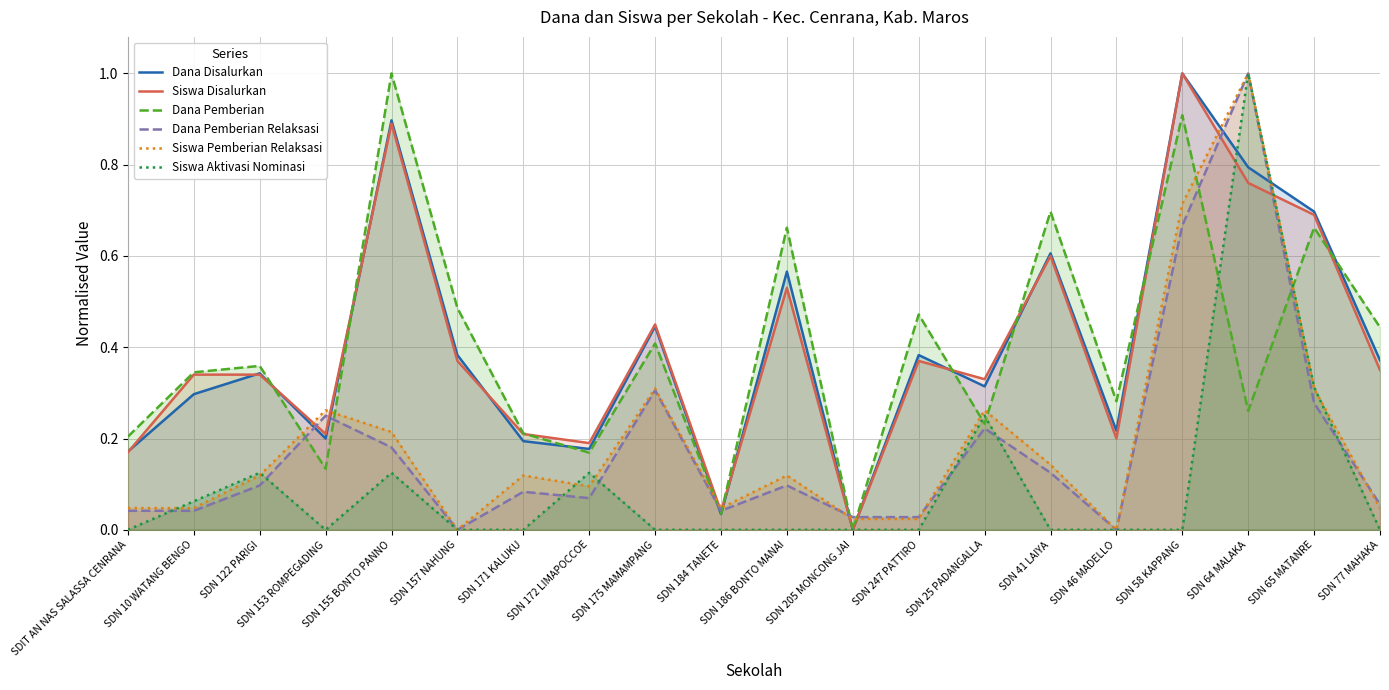

Where is the first local maximum for Siswa Pemberian Relaksasi?

SDN 153 ROMPEGADING